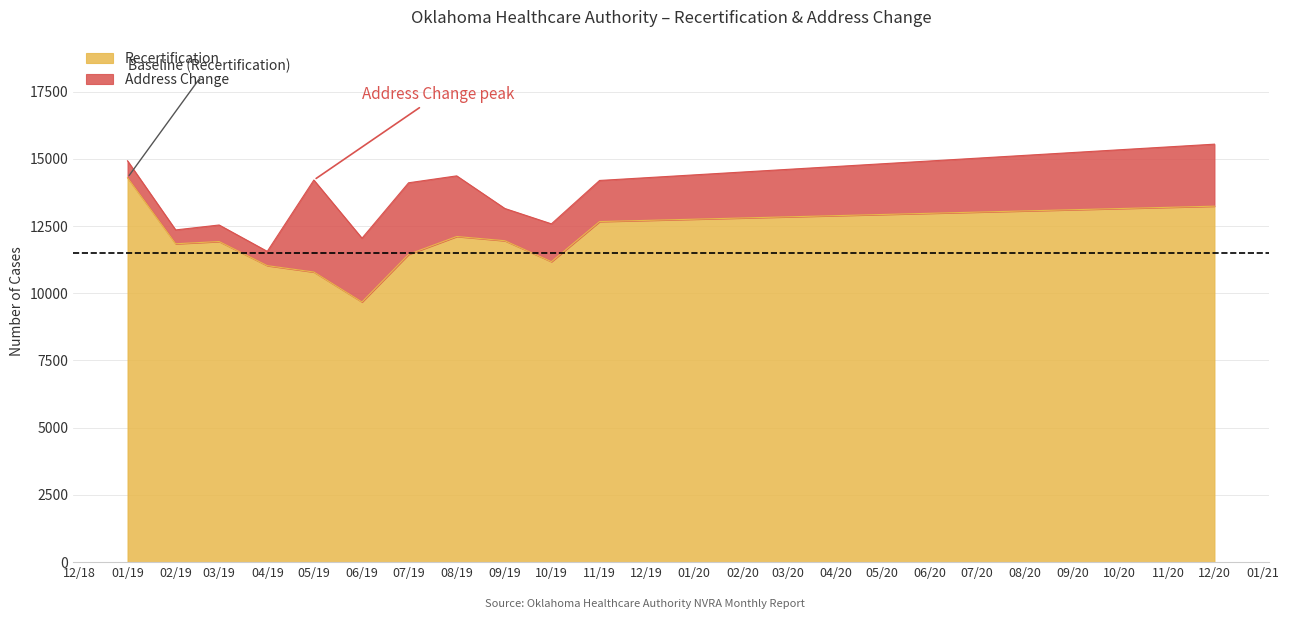

Which category has the lowest value in the Recertification series?

06/19